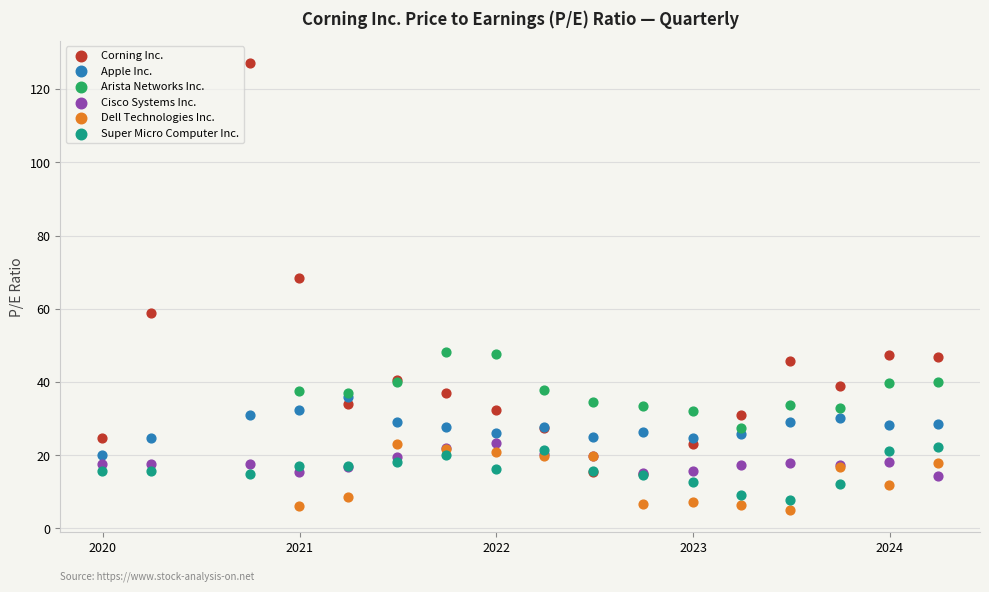

Which series contains the lowest Y value?

Dell Technologies Inc.